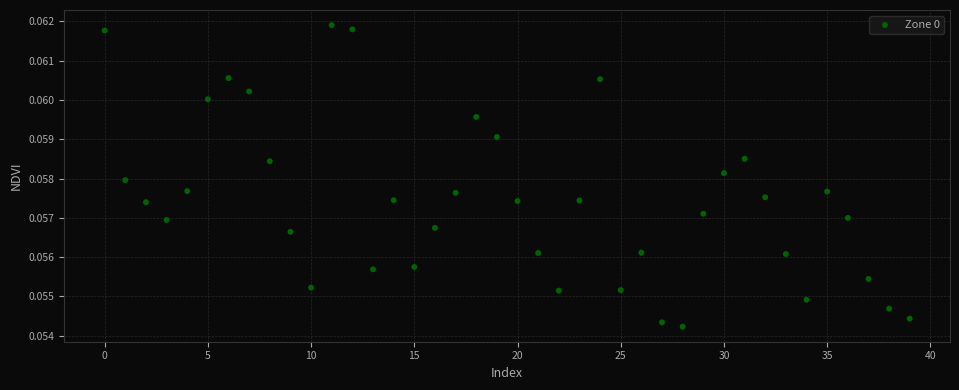

How many points are shown in the scatter plot?

40